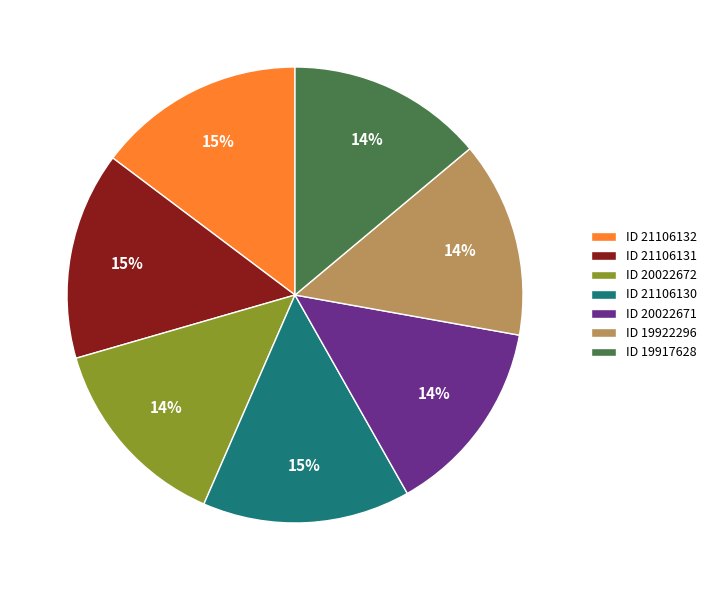

To the nearest percent, what percentage of the pie is ID 21106132?

15%